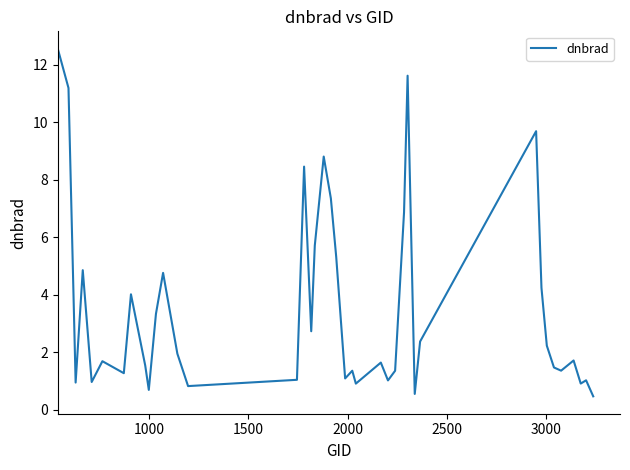

How many lines are shown in the chart?

1